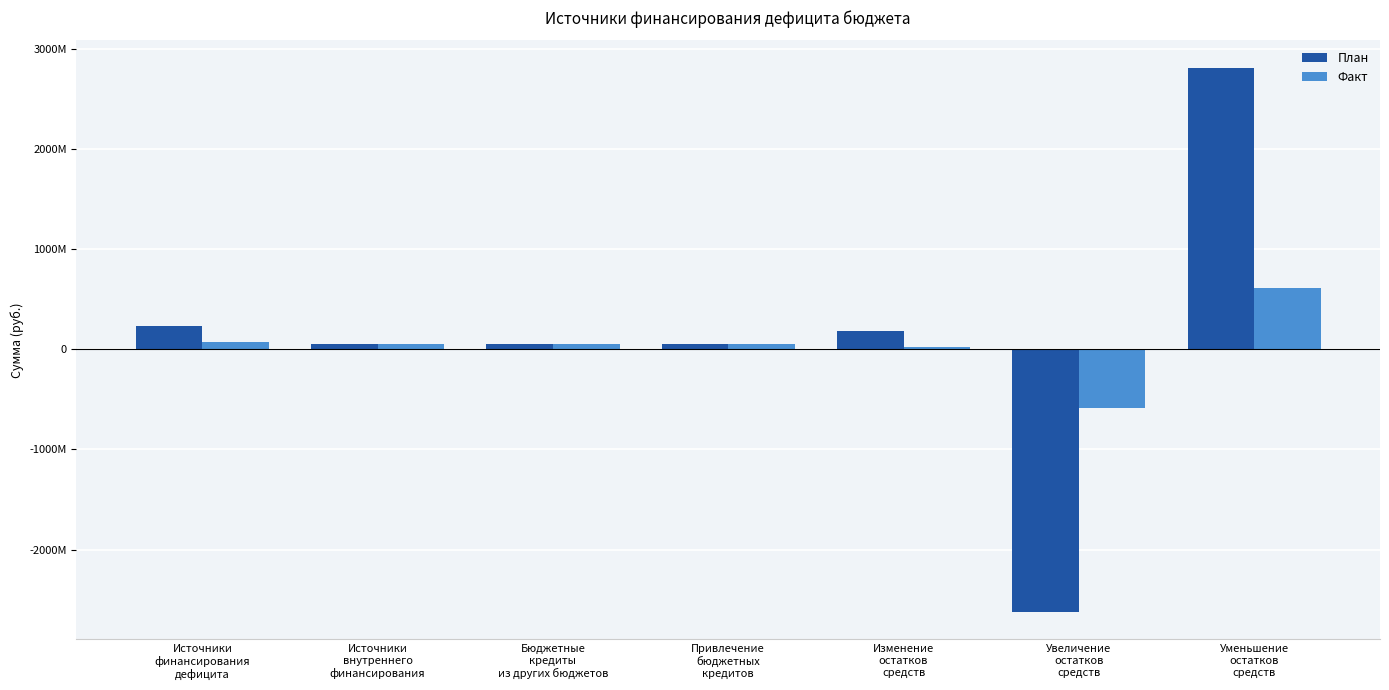

Between Источники
финансирования
дефицита and Изменение
остатков
средств, which is larger?

Источники
финансирования
дефицита